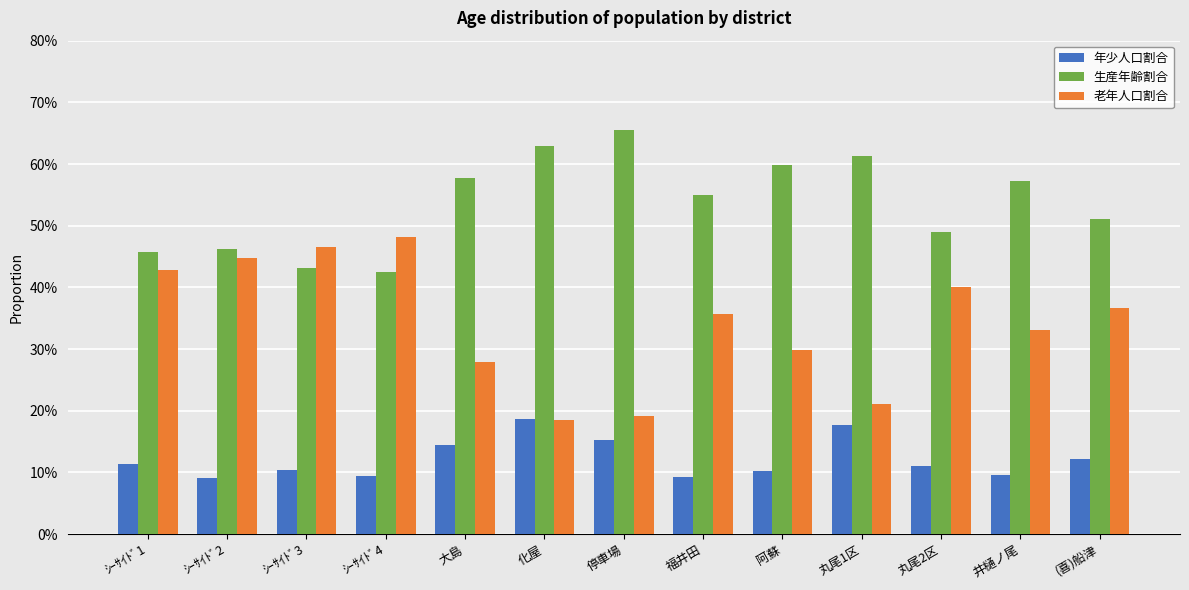

Rank the series at 停車場 from lowest to highest value.

年少人口割合, 老年人口割合, 生産年齢割合